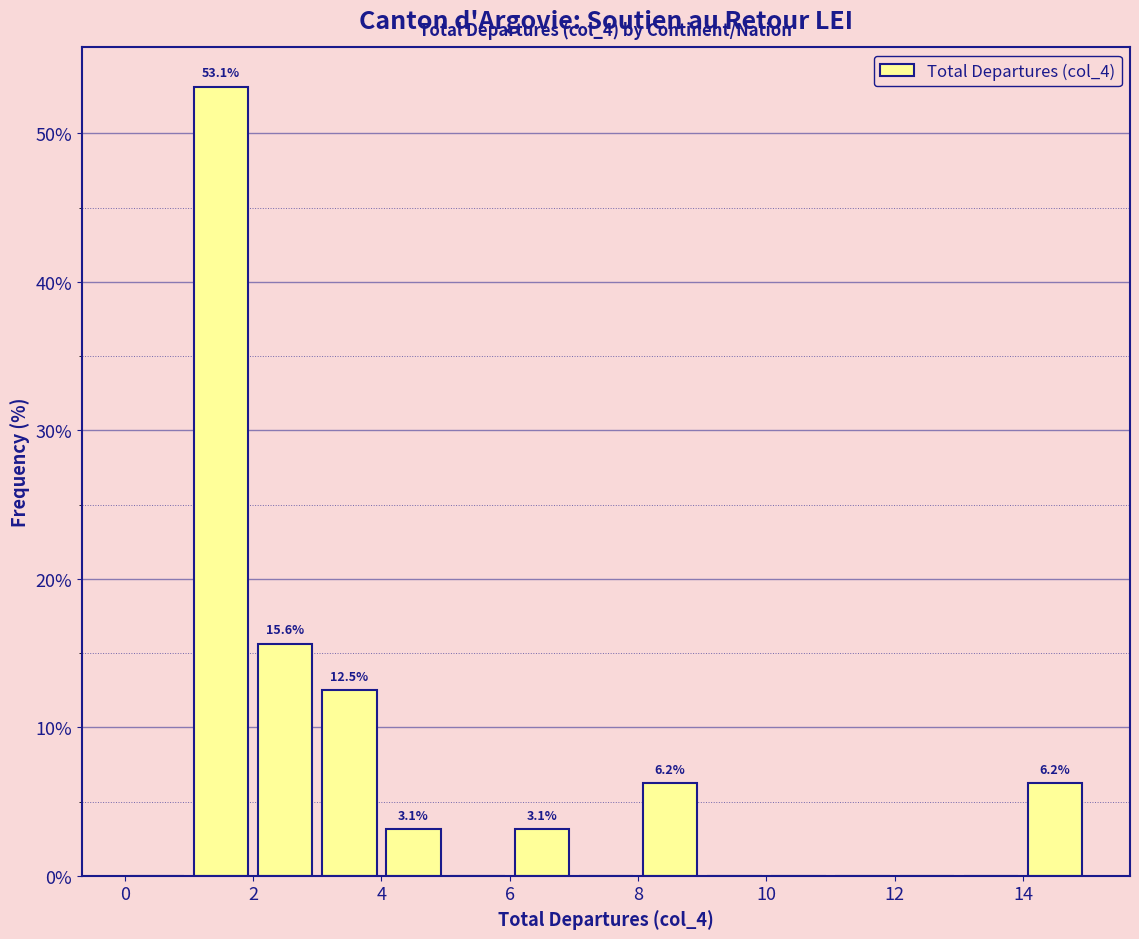

Which range on the x-axis has the tallest bar?

1 to 2